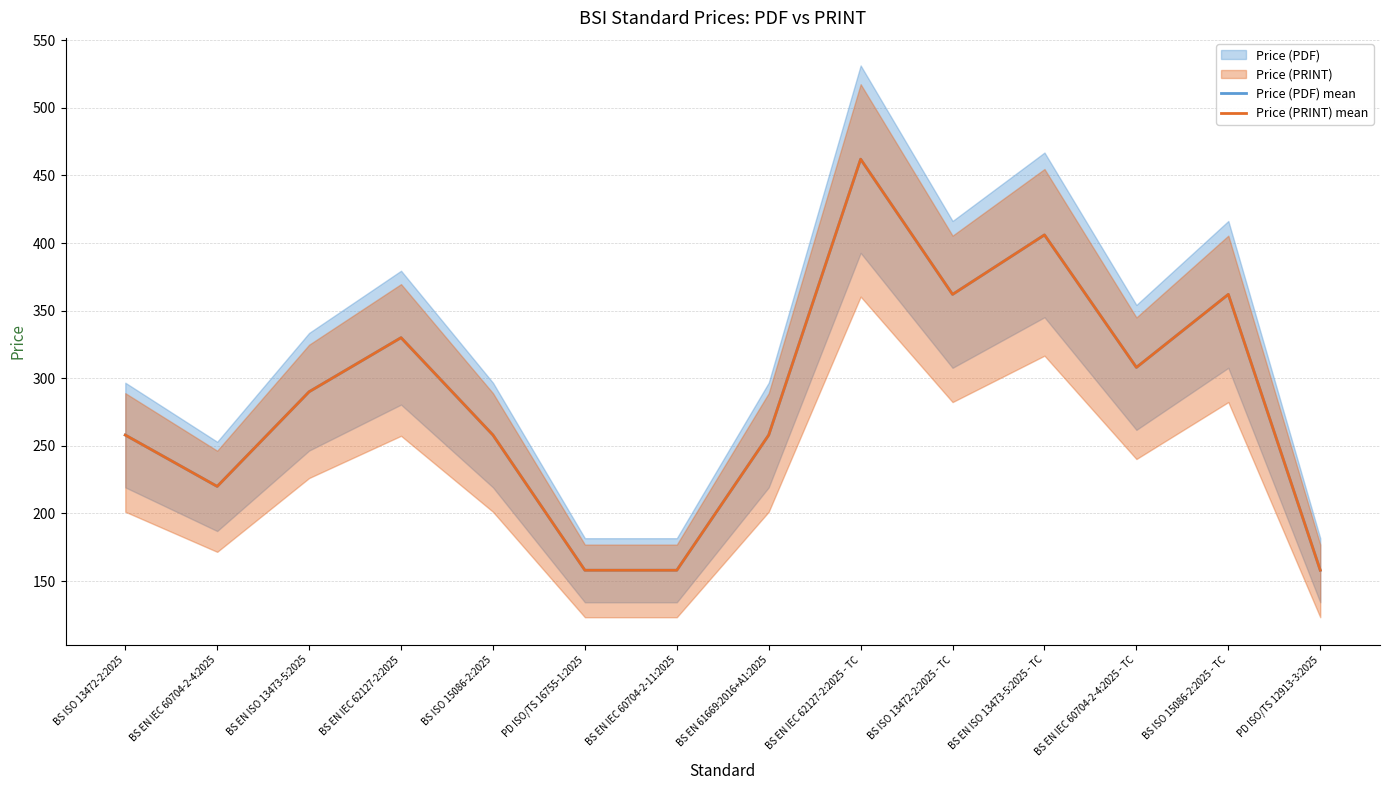

How many series are shown in this chart?

2